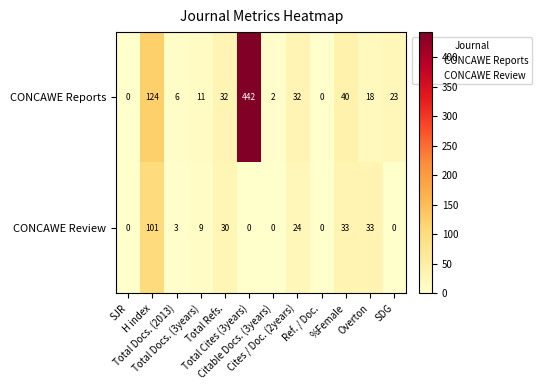

List the series in order of their peak value, highest first.

CONCAWE Reports, CONCAWE Review